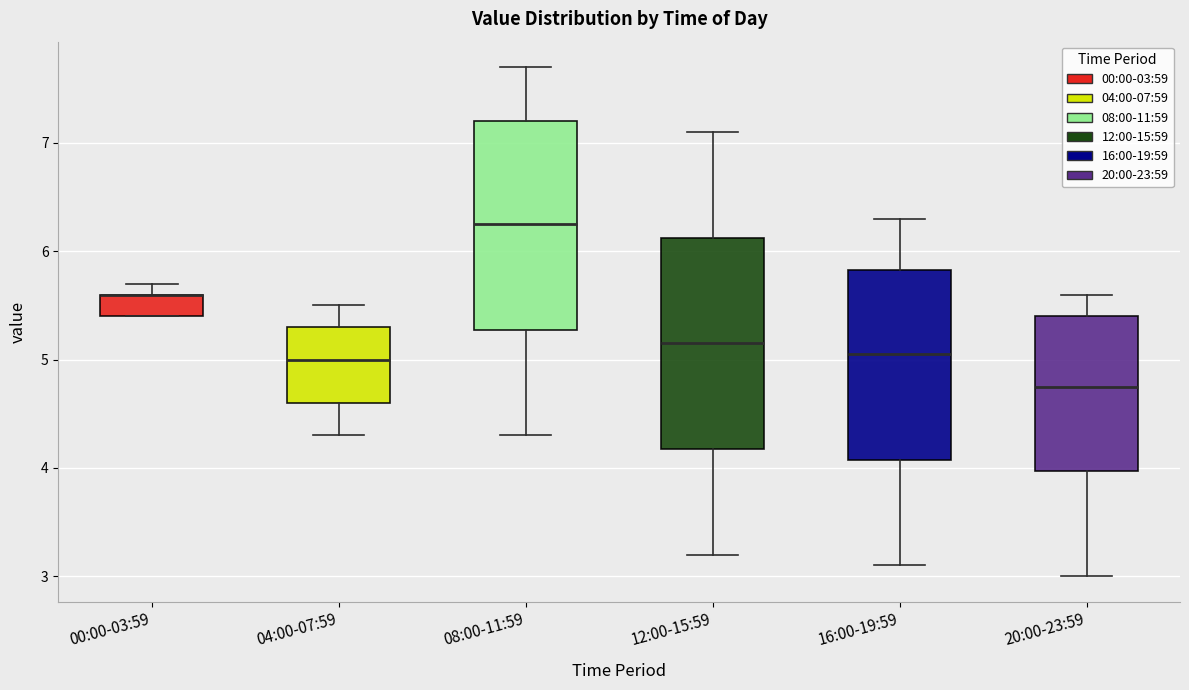

Where is the upper edge of the box for 00:00-03:59 on the y-axis? The values are not printed on the chart, so give them approximately, as read against the axis.

5.6